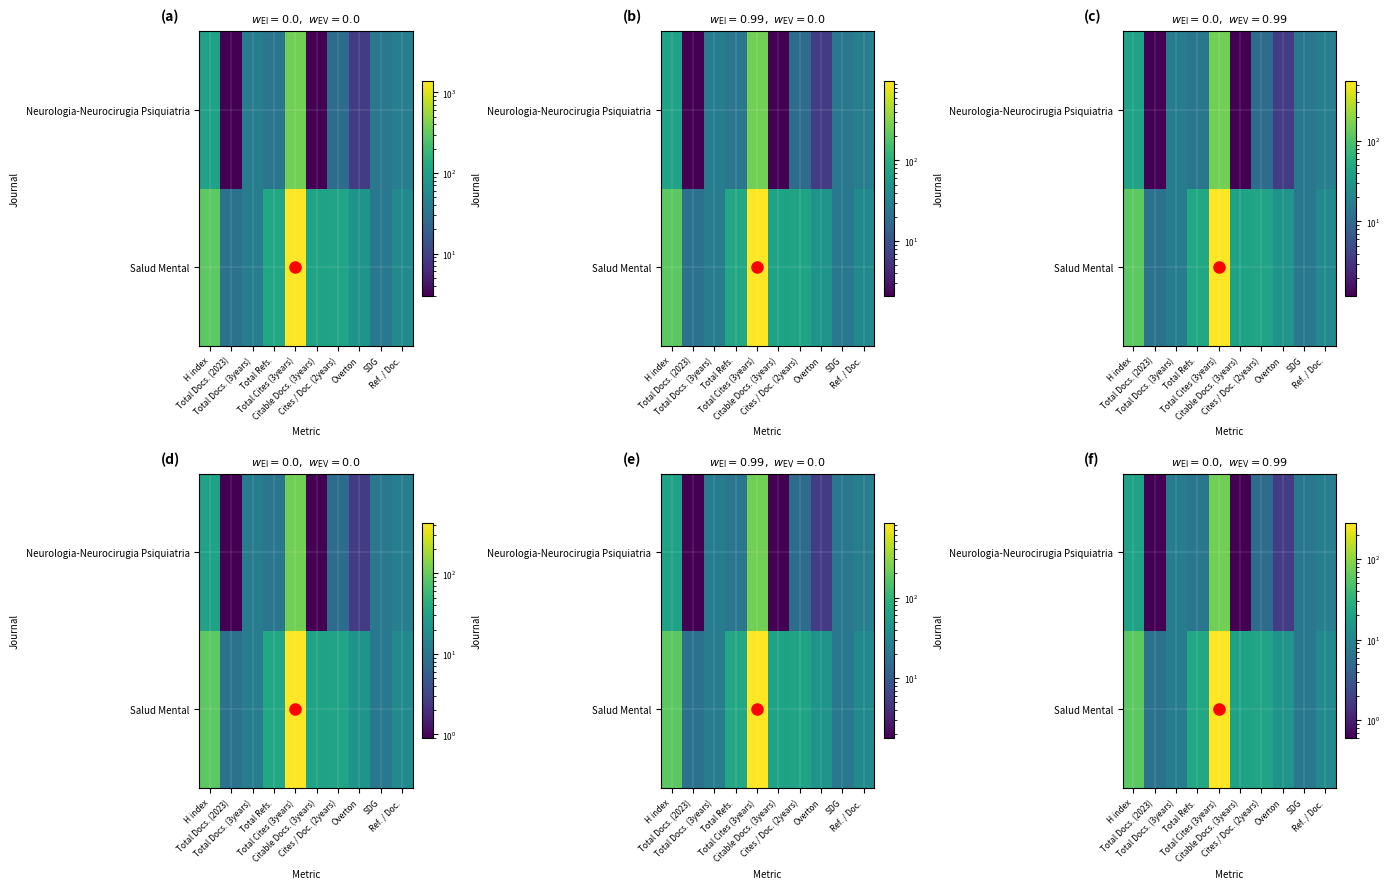

What is the total value across all series at Total Cites (3years)?

352.2